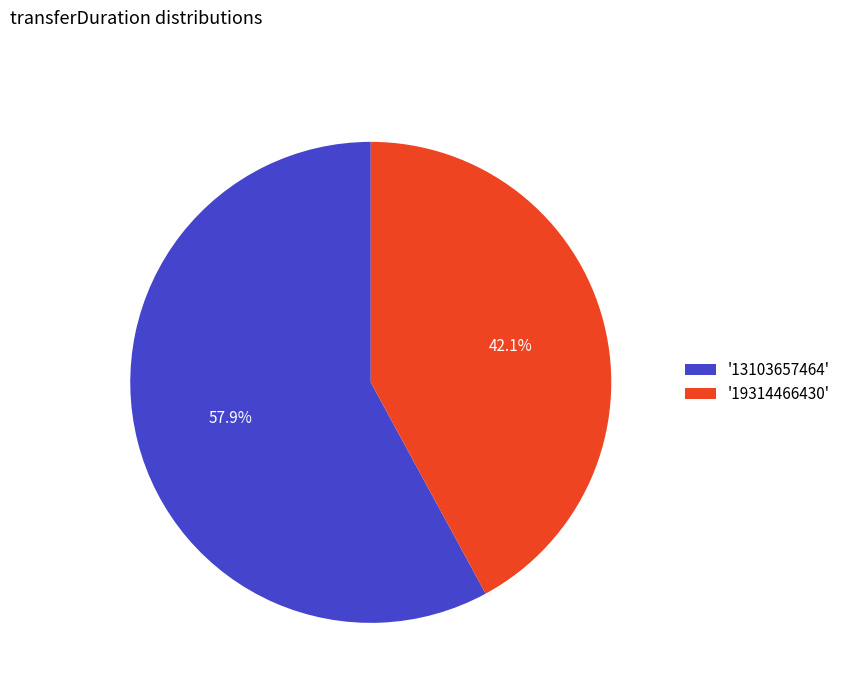

What is the smallest slice in the pie chart?

'19314466430'